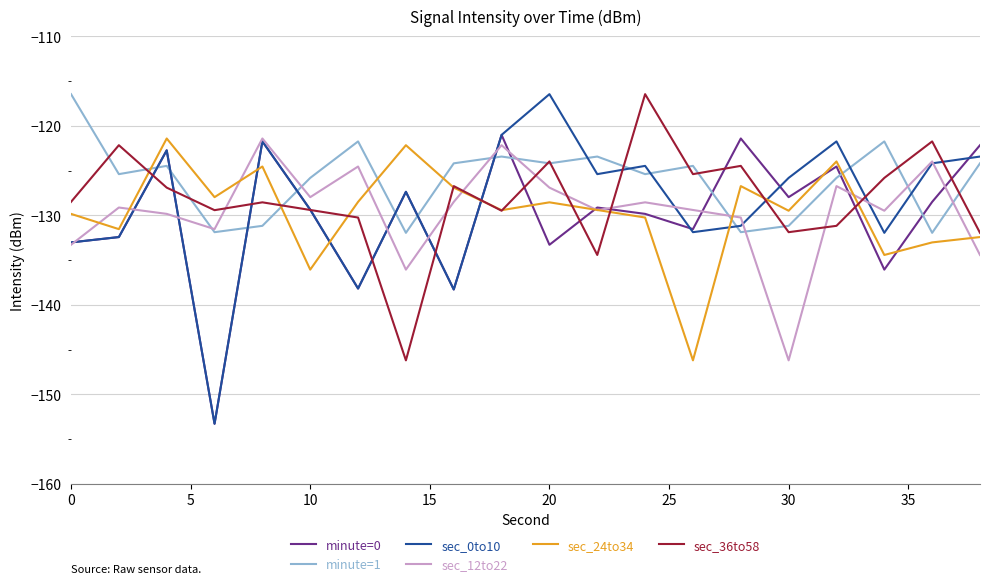

Which series has the widest spread of values?

sec_0to10